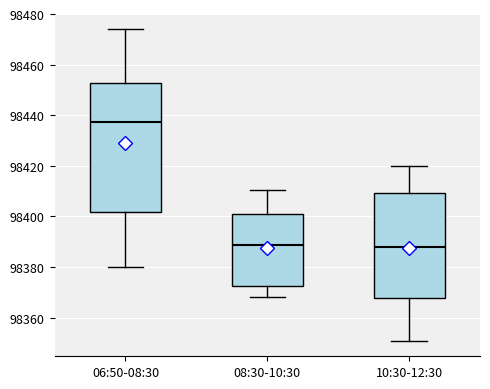

Comparing the boxes themselves (not the whiskers), which one is the tallest?

06:50-08:30